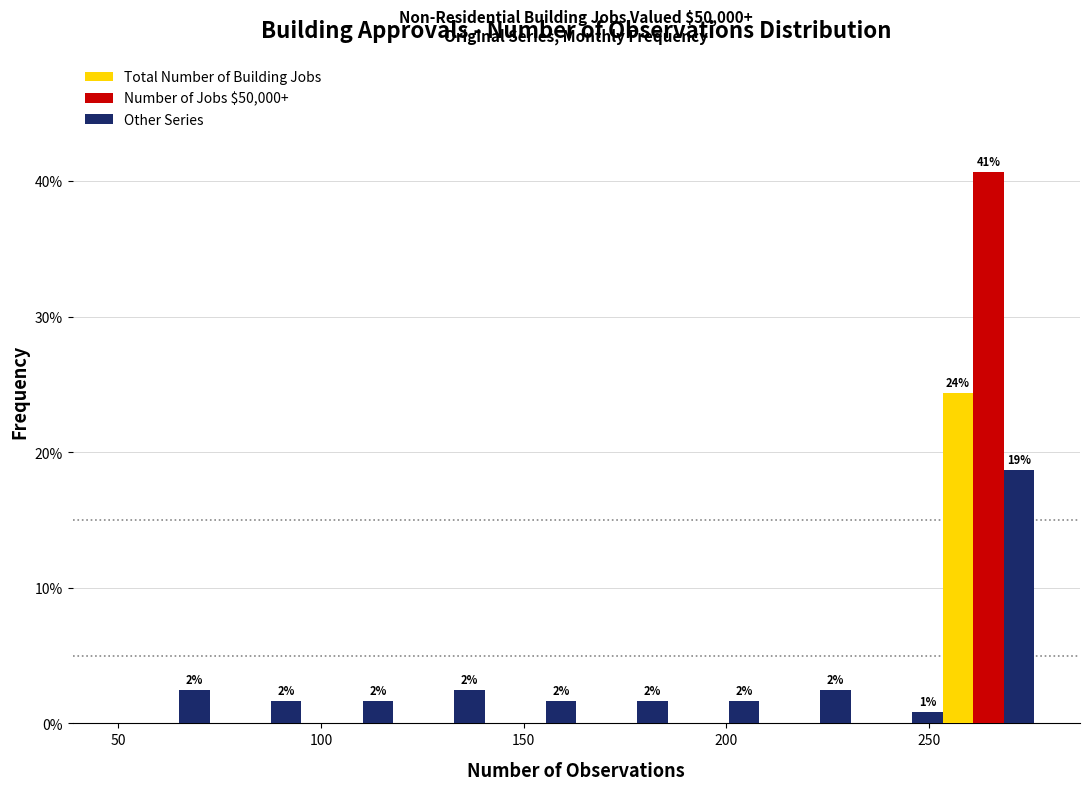

In the Other Series series, which range on the x-axis has the tallest bar?

255 to 275